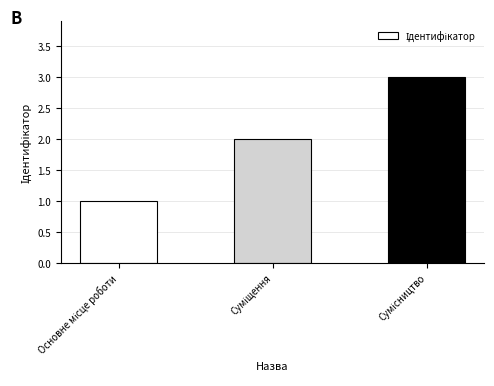

Reading right to left, list all the values displayed in this chart.

3	2	1